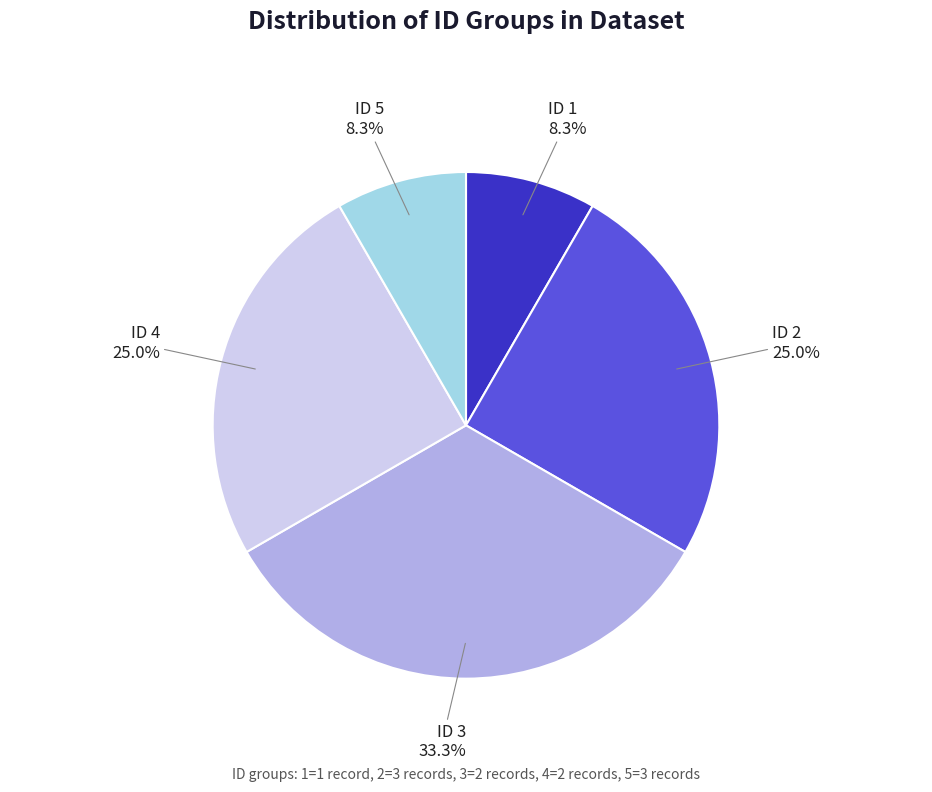

Which category has the biggest portion of the pie?

ID 3